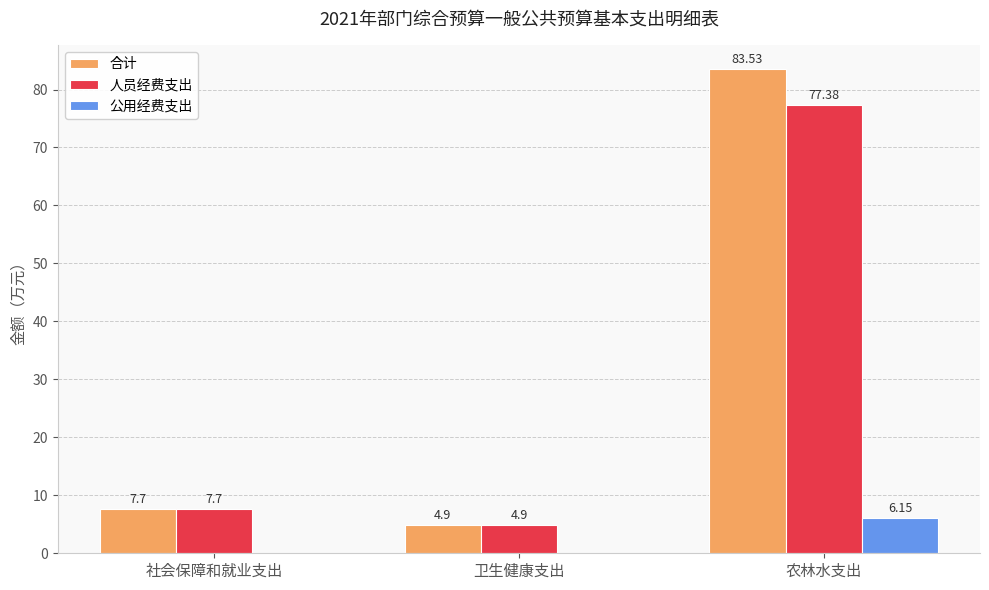

How many groups of bars are there?

3